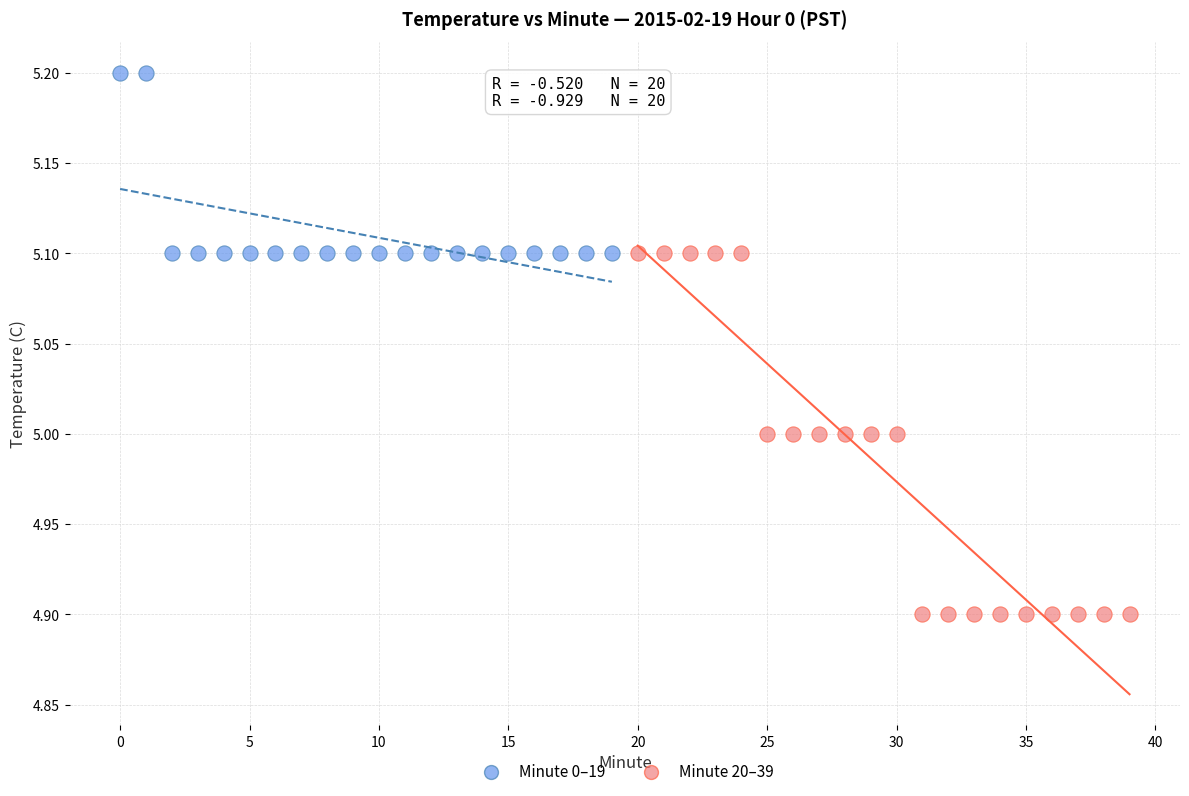

Which series reaches the minimum Y coordinate?

Minute 20–39